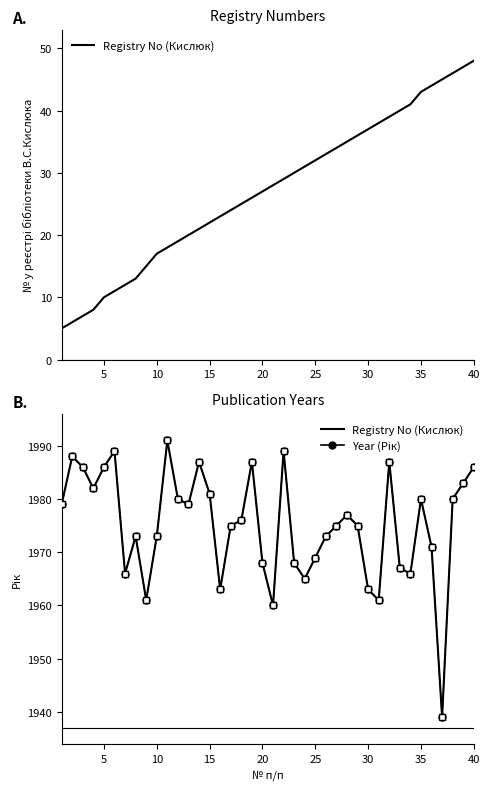

How many lines are shown in the chart?

2